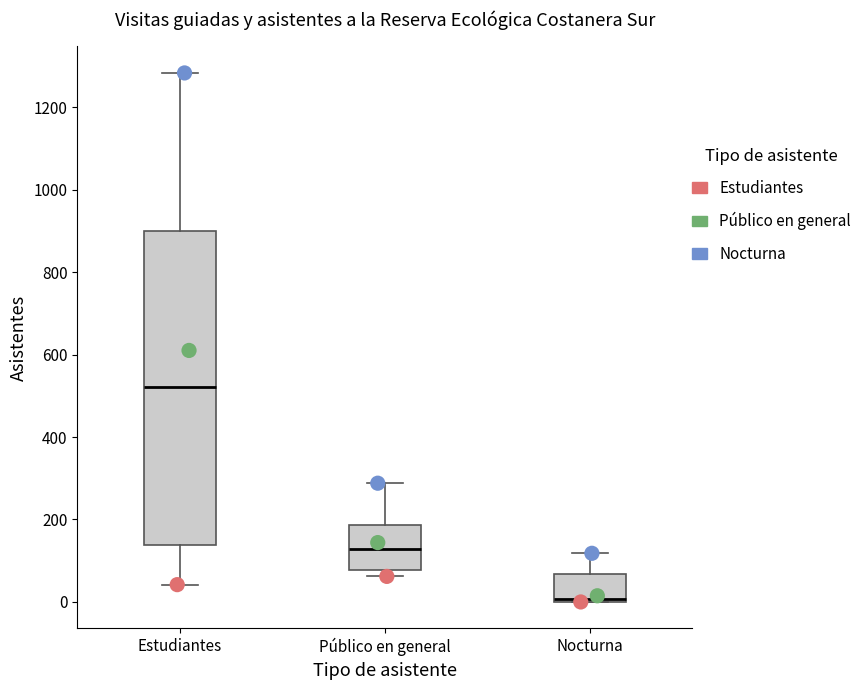

Reading left to right, read every box against the y-axis: the position of its median line, the range the box covers, and the ends of its whiskers. The values are not printed on the chart, so give them approximately, as read against the axis.

Estudiantes: median 520, box 140 to 900, whiskers 40 to 1280
Público en general: median 120, box 80 to 180, whiskers 60 to 280
Nocturna: median 0 (just above the box's lower edge), box 0 to 60, whiskers 0 to 120